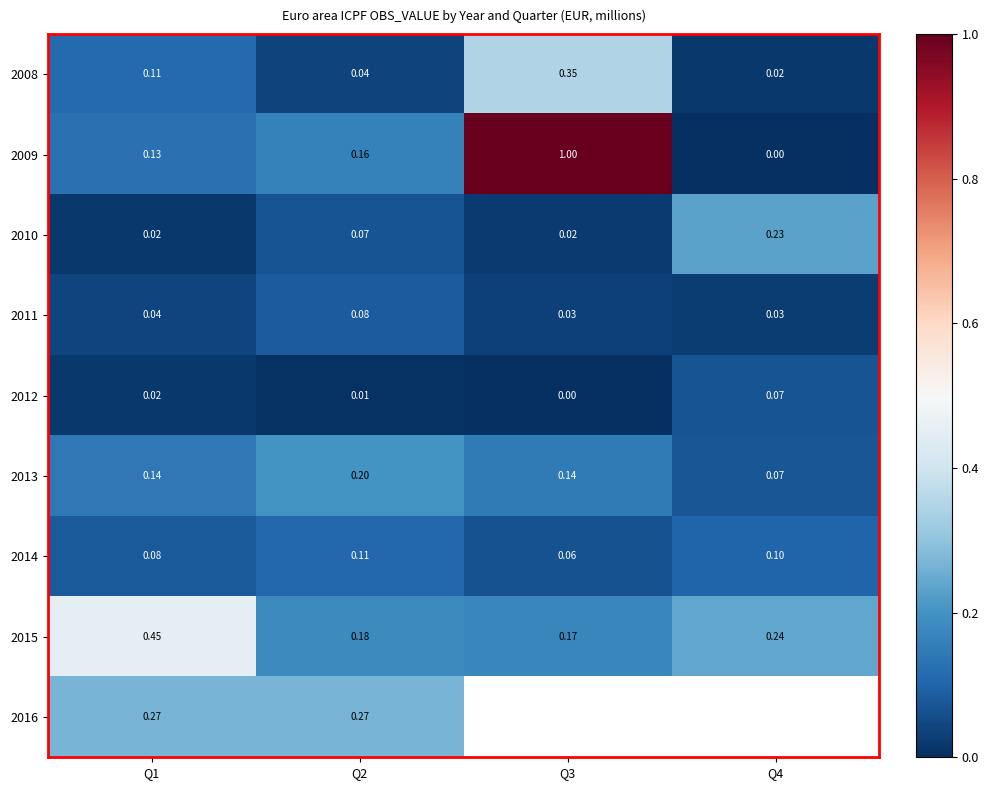

Is the value of 2011 at Q3 greater than the value of 2009 at Q2?

No